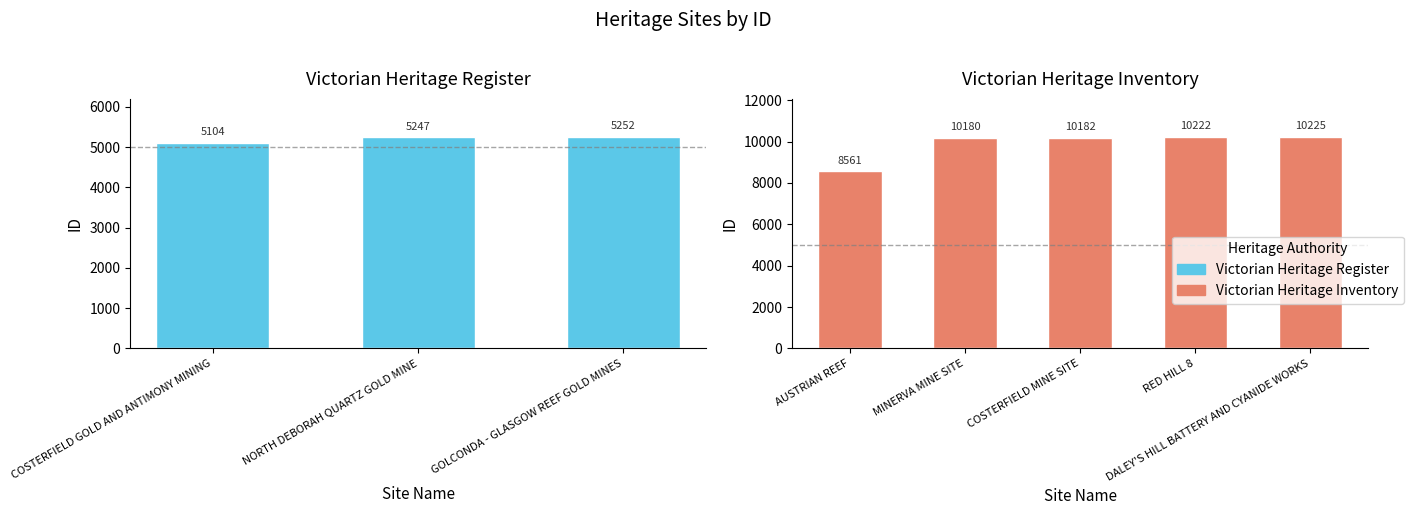

Reading left to right, extract all data points from this chart.

COSTERFIELD GOLD AND ANTIMONY MINING=5104	NORTH DEBORAH QUARTZ GOLD MINE=5247	GOLCONDA - GLASGOW REEF GOLD MINES=5252	AUSTRIAN REEF=8561	MINERVA MINE SITE=10180	COSTERFIELD MINE SITE=10182	RED HILL 8=10222	DALEY'S HILL BATTERY AND CYANIDE WORKS=10225